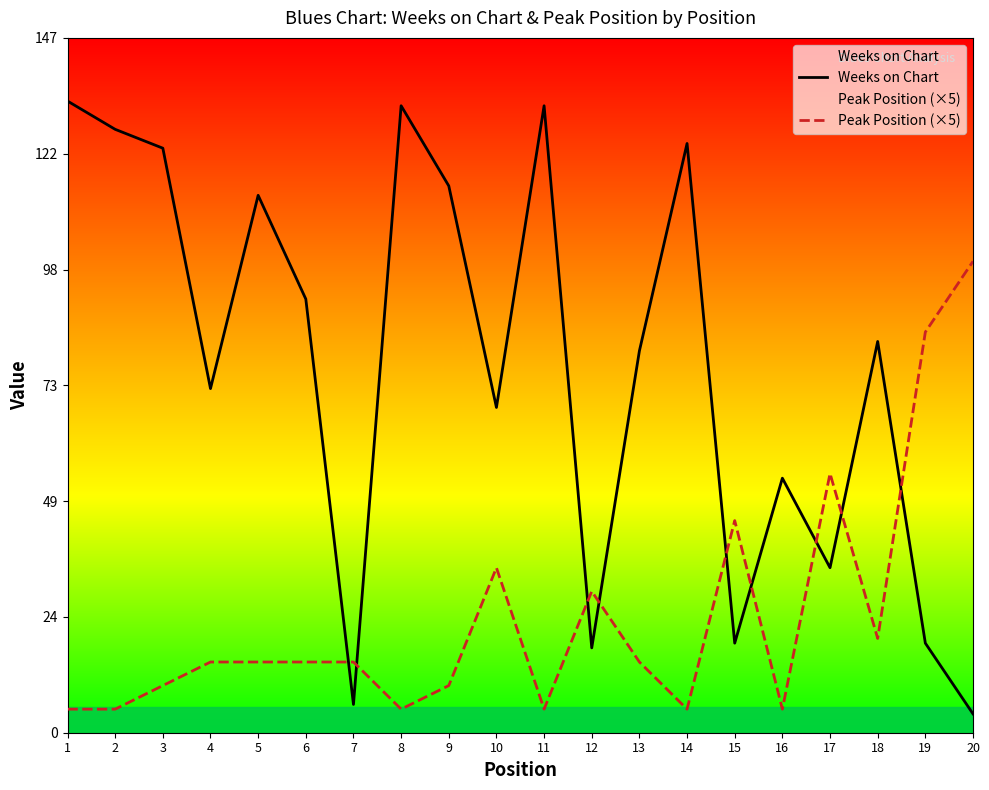

Where is the first local minimum for Weeks on Chart?

4